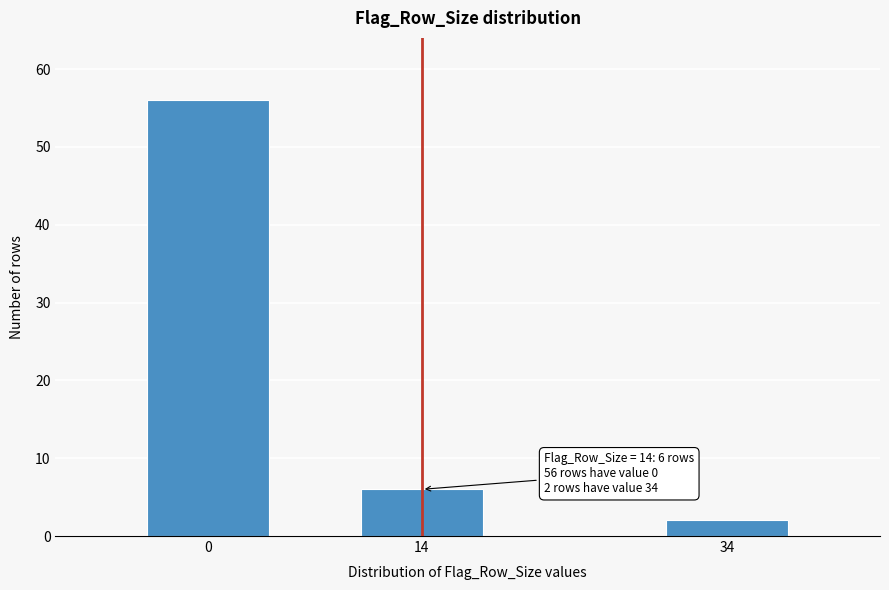

Reading left to right, what are all the values shown in this chart?

56	6	2